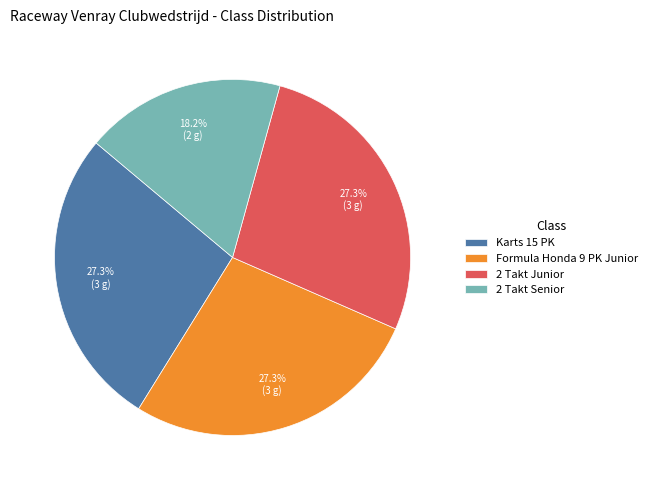

To the nearest percent, what portion does Formula Honda 9 PK Junior represent?

27%